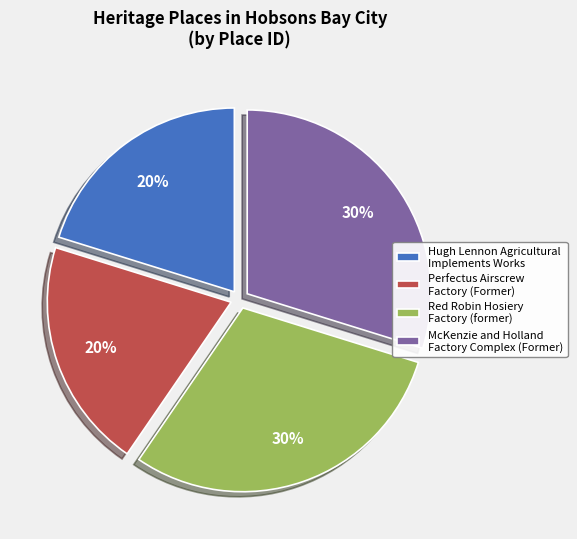

Count the number of slices in the pie.

4